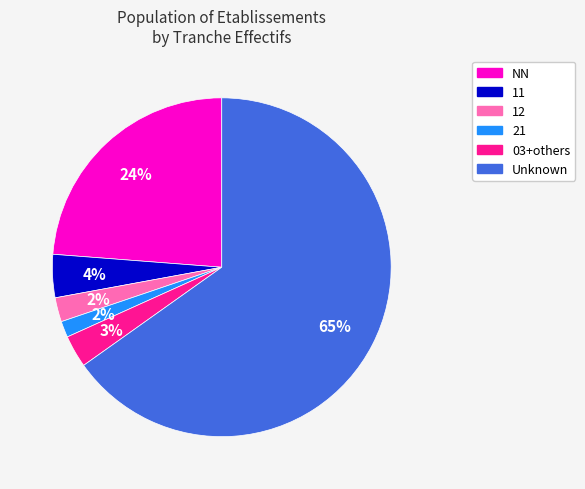

To the nearest percent, what is the average slice percentage?

17%